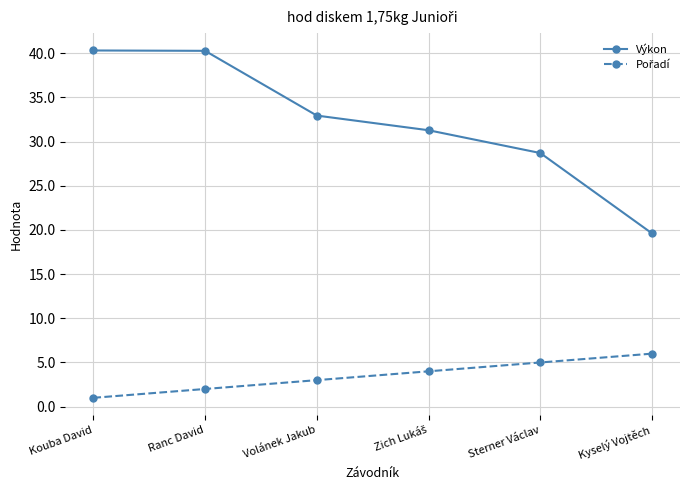

Does the chart have visible grid lines?

Yes